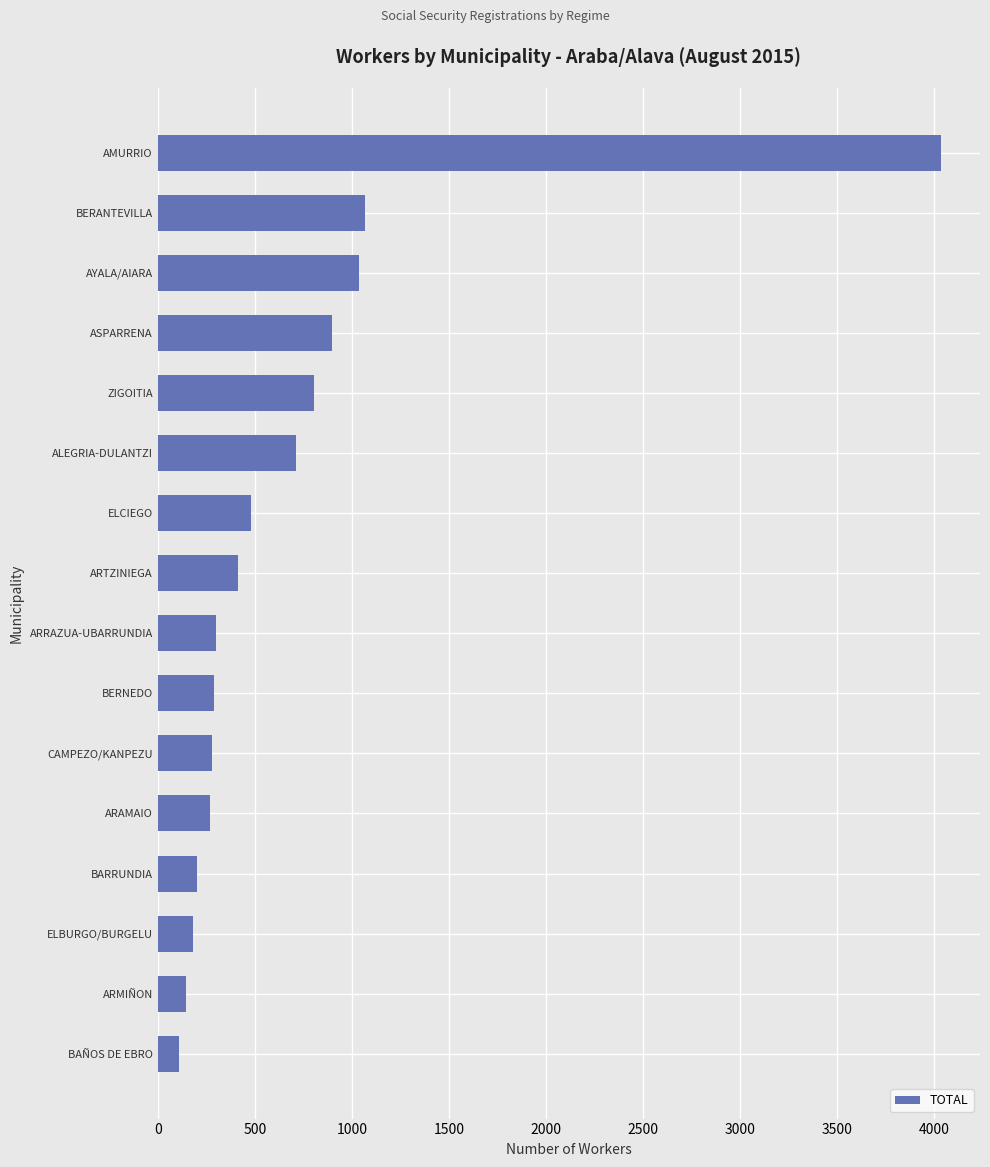

The value at ELBURGO/BURGELU is 182. True or false?

True